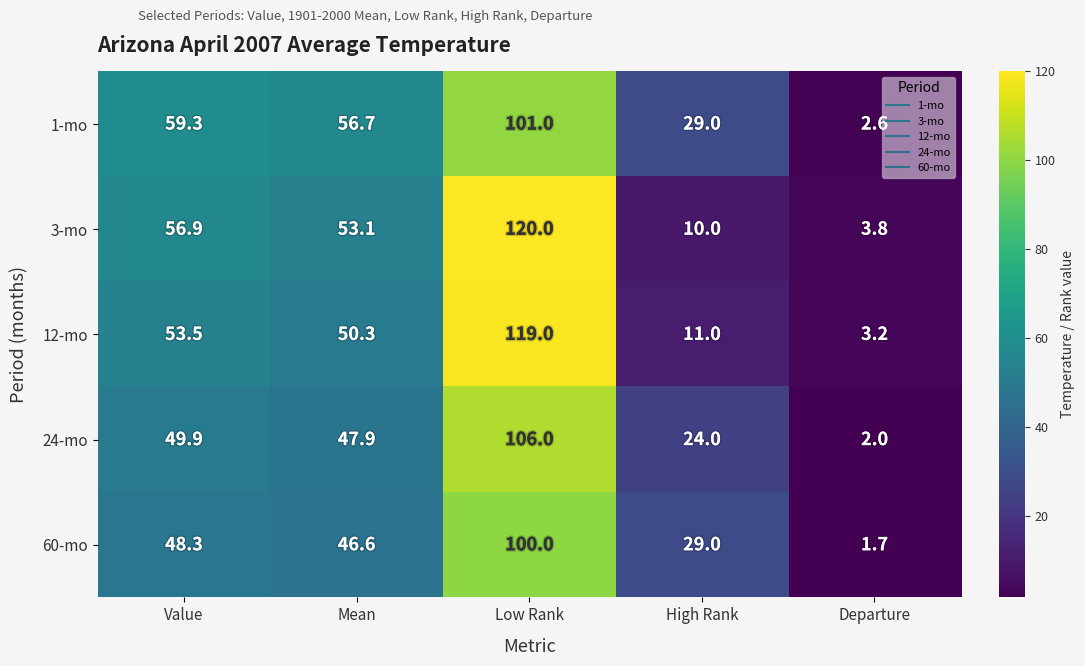

What is the highest value of the 60-mo series?

100.0